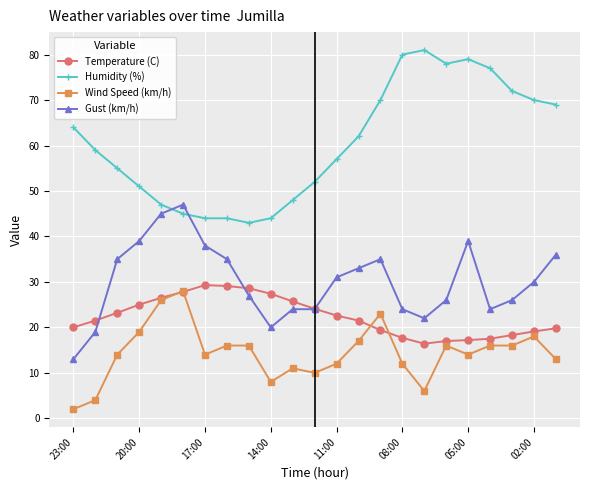

List the series in order of their overall mean, highest first.

Humidity (%), Gust (km/h), Temperature (C), Wind Speed (km/h)